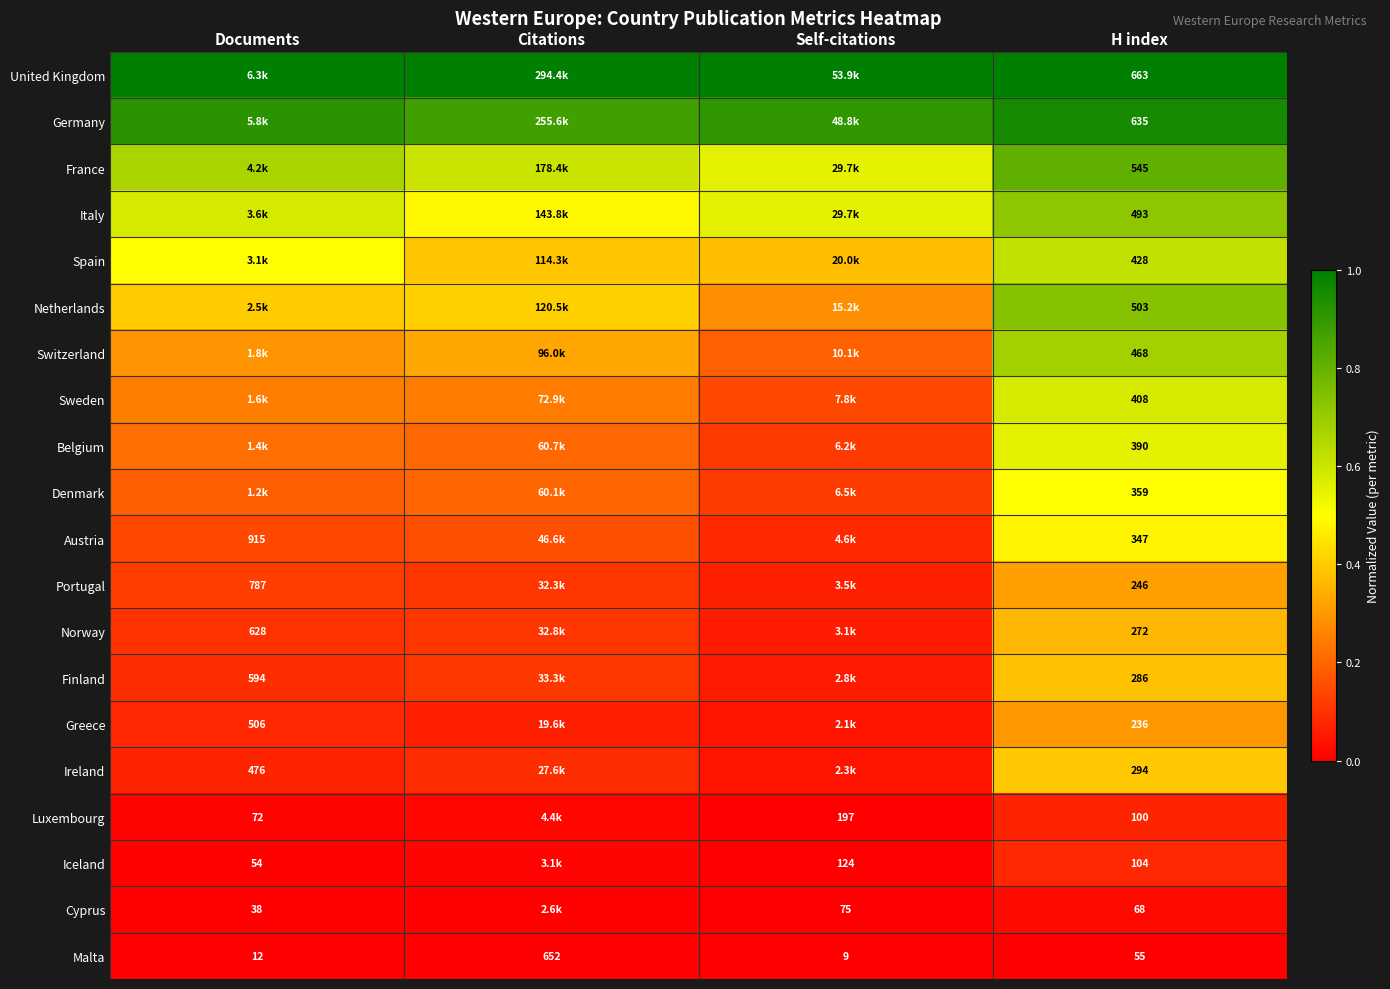

Where does the Malta series first go above 55?

Citations